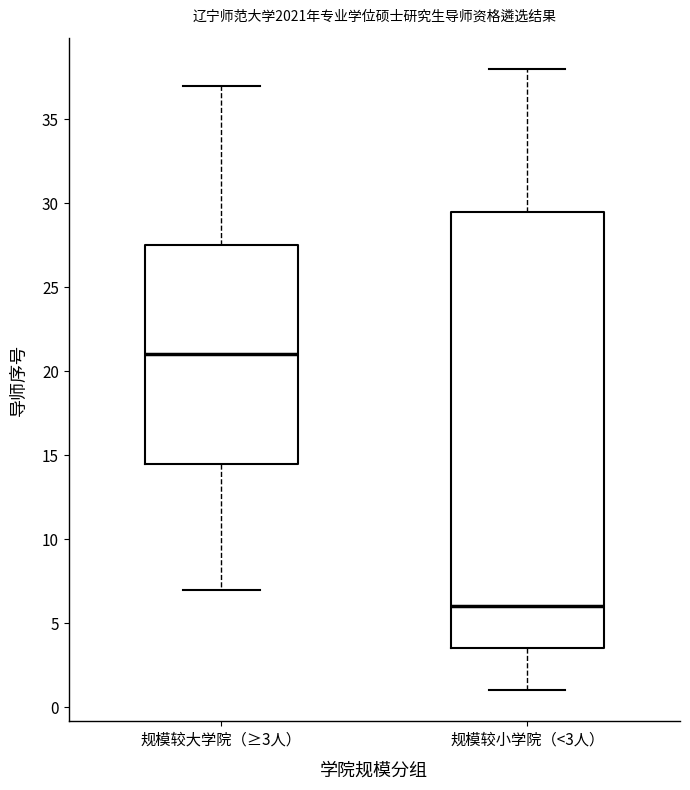

Reading left to right, read every box against the y-axis: the position of its median line, the range the box covers, and the ends of its whiskers. The values are not printed on the chart, so give them approximately, as read against the axis.

规模较大学院（≥3人）: median 21.0, box 14.5 to 27.5, whiskers 7.0 to 37.0
规模较小学院（<3人）: median 6.0, box 3.5 to 29.5, whiskers 1.0 to 38.0